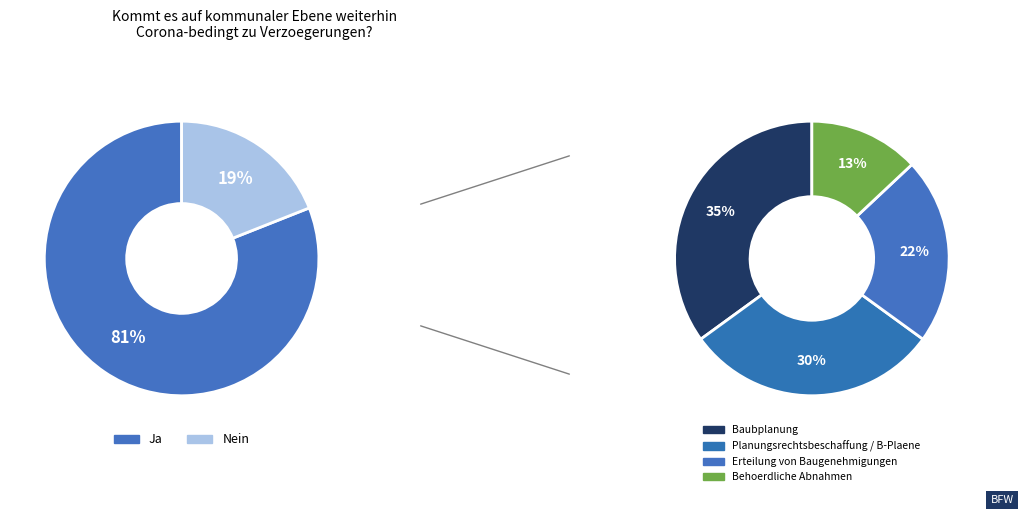

True or false: 0 accounts for 99% of the total.

False